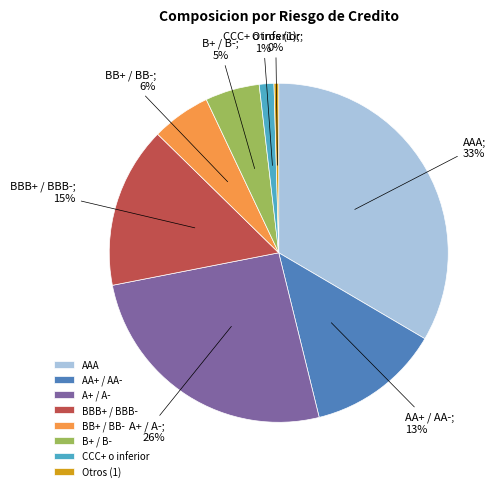

Combined, do BB+ / BB- and A+ / A- account for over 50%?

No